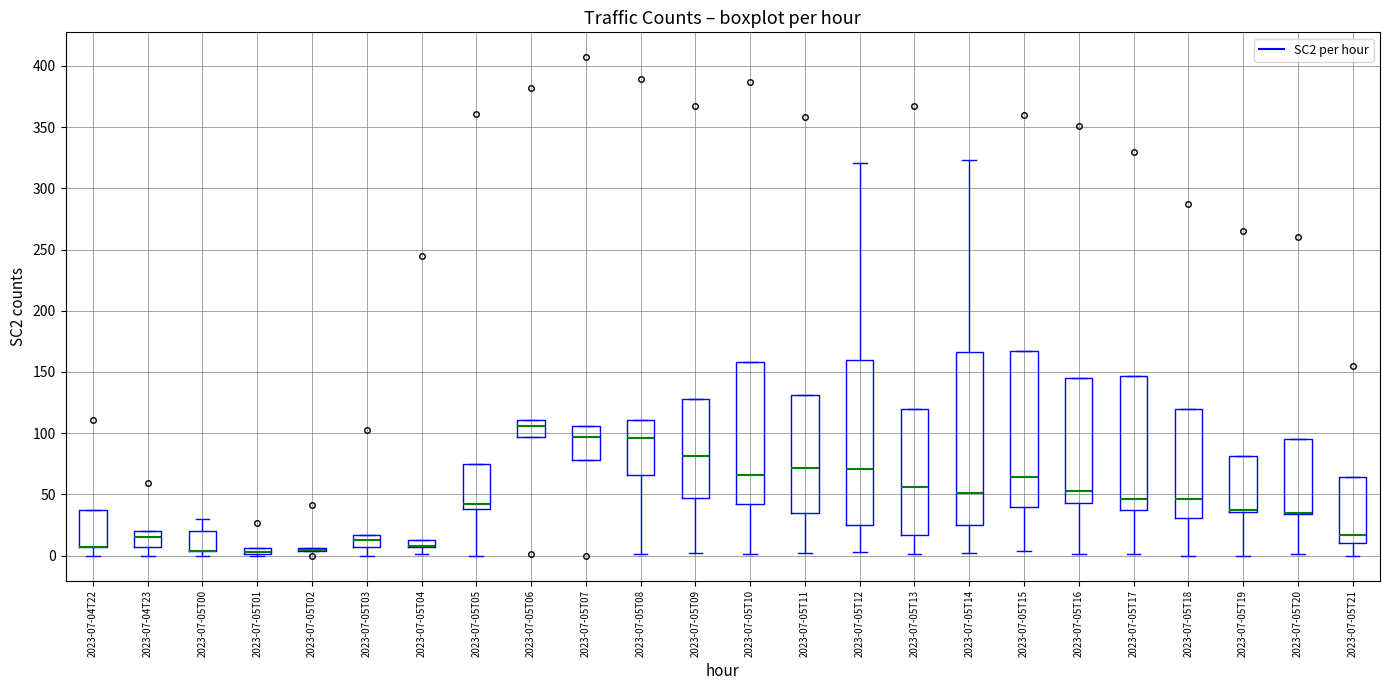

Comparing the boxes themselves (not the whiskers), which one is the tallest?

2023-07-05T14